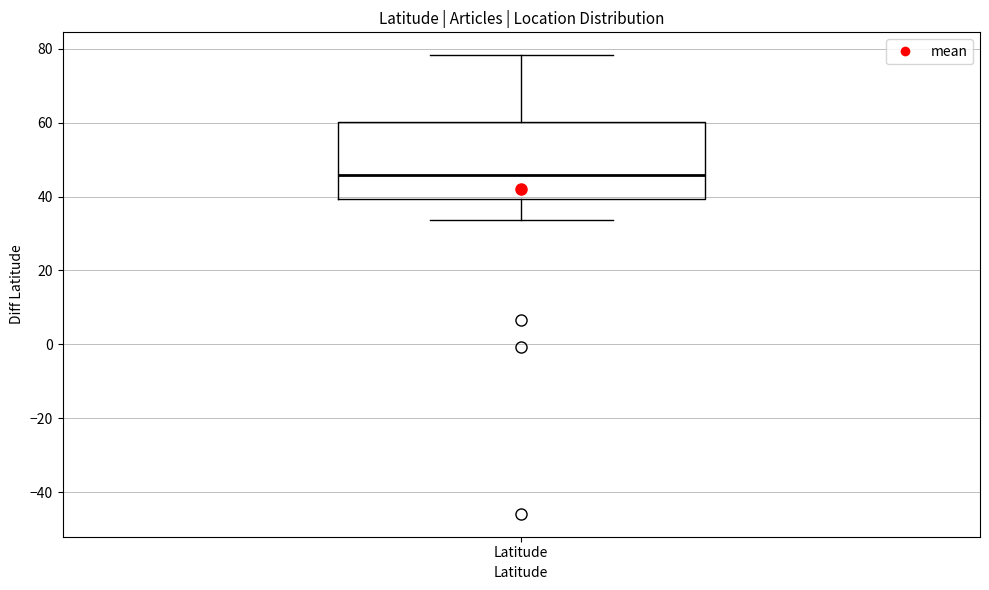

Where is the upper edge of the box for Latitude on the y-axis? The values are not printed on the chart, so give them approximately, as read against the axis.

60